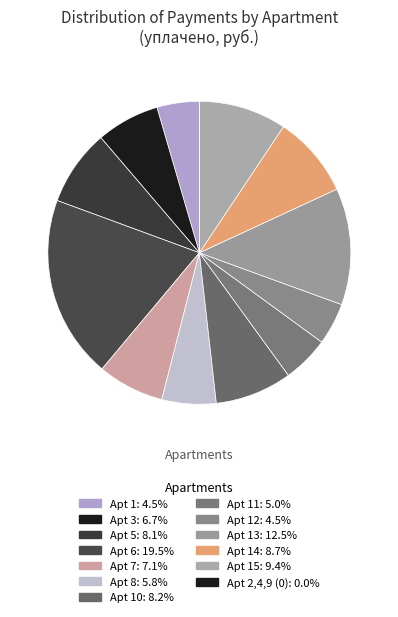

What is the smallest slice in the pie chart?

2